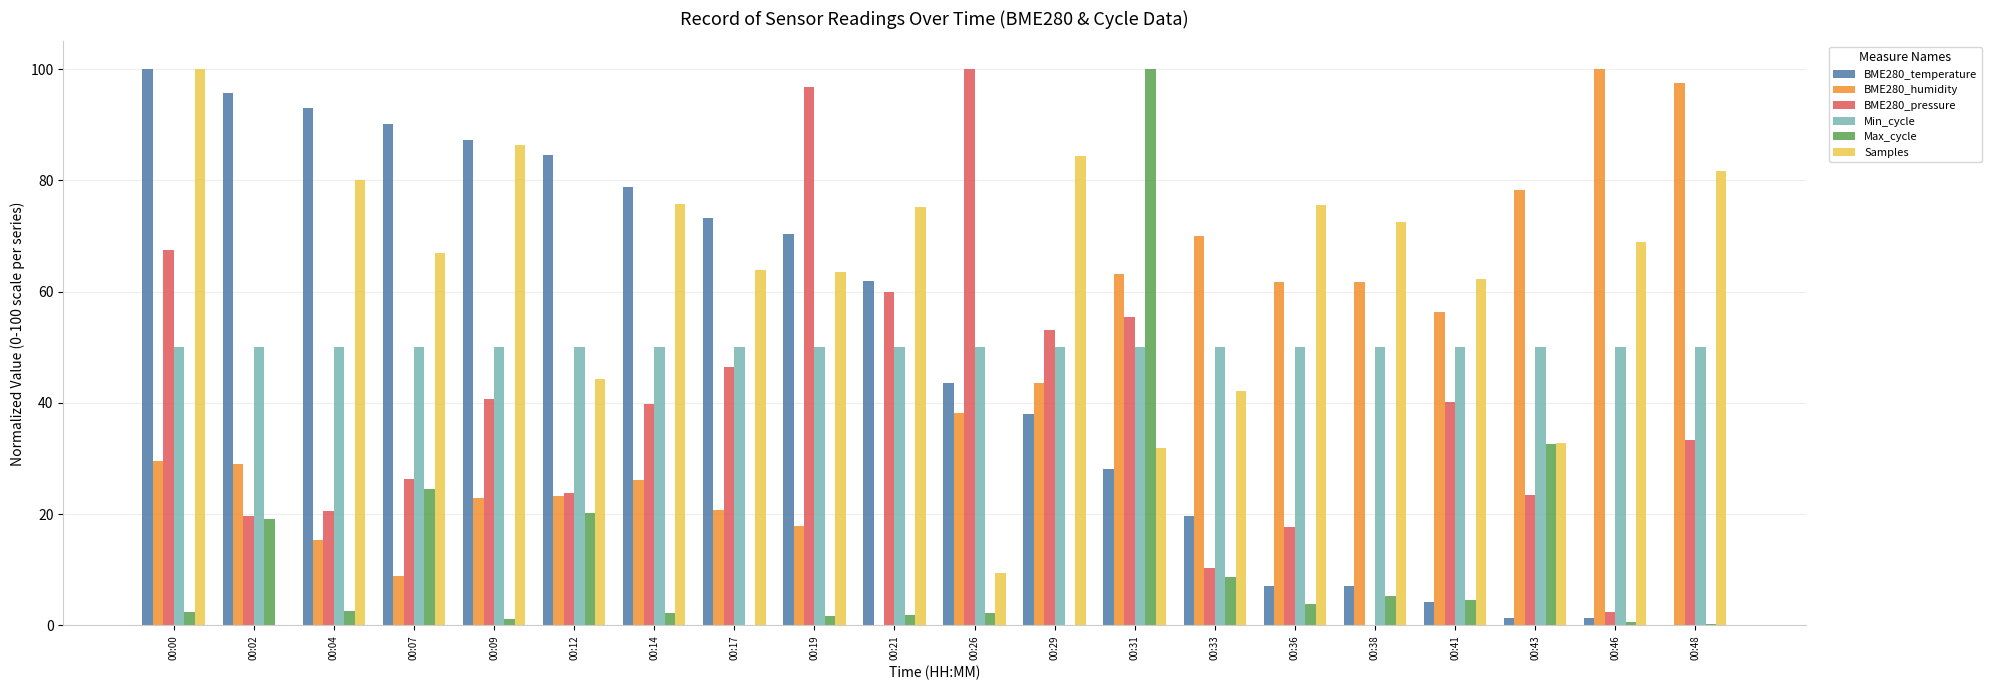

What is the difference between the BME280_humidity values at 00:48 and 00:26?

59.3